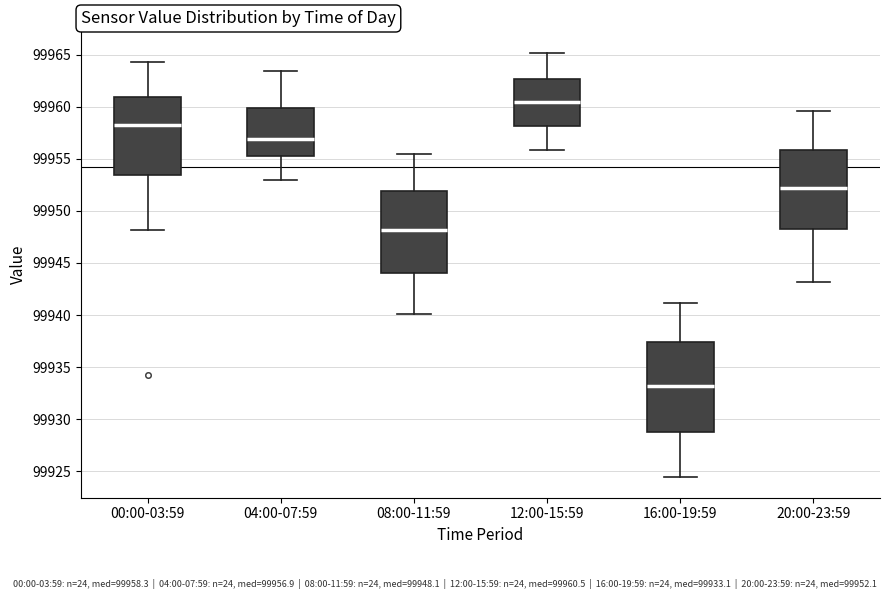

Reading left to right, read every box against the y-axis: the position of its median line, the range the box covers, and the ends of its whiskers. The values are not printed on the chart, so give them approximately, as read against the axis.

00:00-03:59: median 99958.5, box 99953.5 to 99961.0, whiskers 99948.0 to 99964.5
04:00-07:59: median 99957.0, box 99955.5 to 99960.0, whiskers 99953.0 to 99963.5
08:00-11:59: median 99948.0, box 99944.0 to 99952.0, whiskers 99940.0 to 99955.5
12:00-15:59: median 99960.5, box 99958.0 to 99962.5, whiskers 99956.0 to 99965.0
16:00-19:59: median 99933.0, box 99929.0 to 99937.5, whiskers 99924.5 to 99941.0
20:00-23:59: median 99952.0, box 99948.5 to 99956.0, whiskers 99943.0 to 99959.5